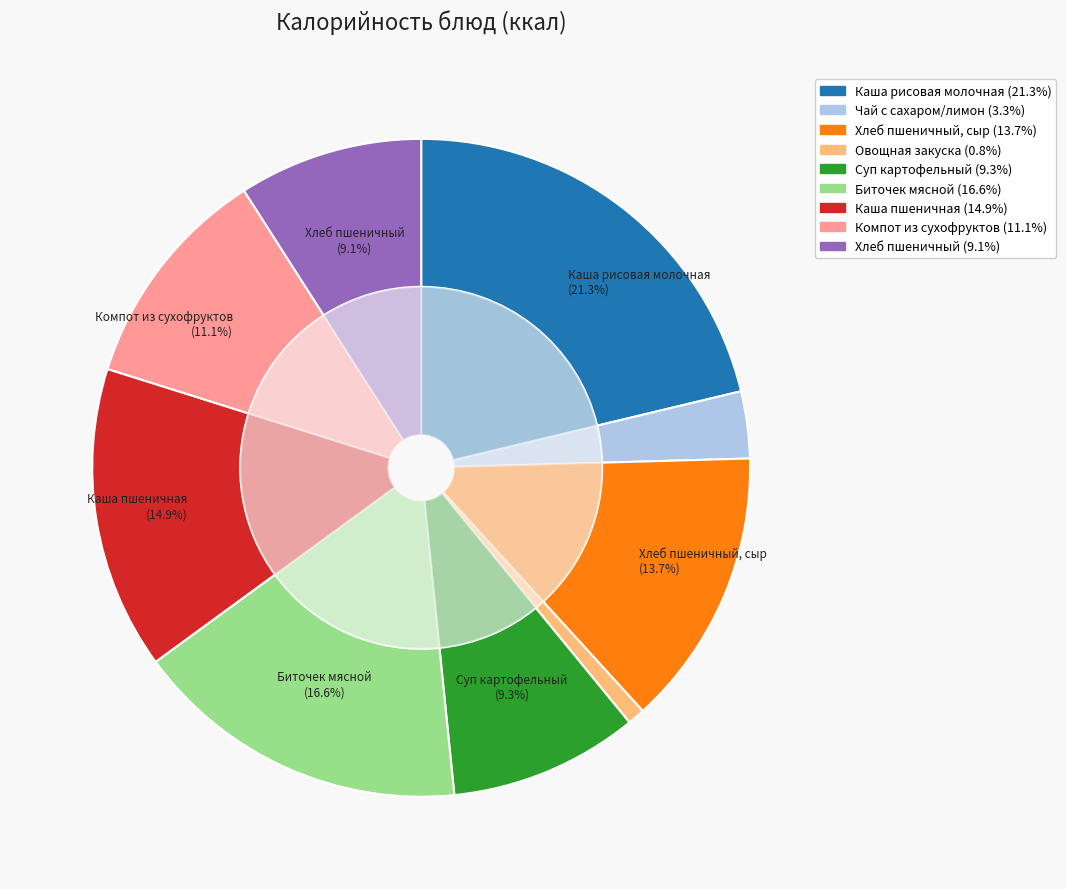

To the nearest percent, what is the difference between the Биточек мясной and Хлеб пшеничный slice percentages?

8%